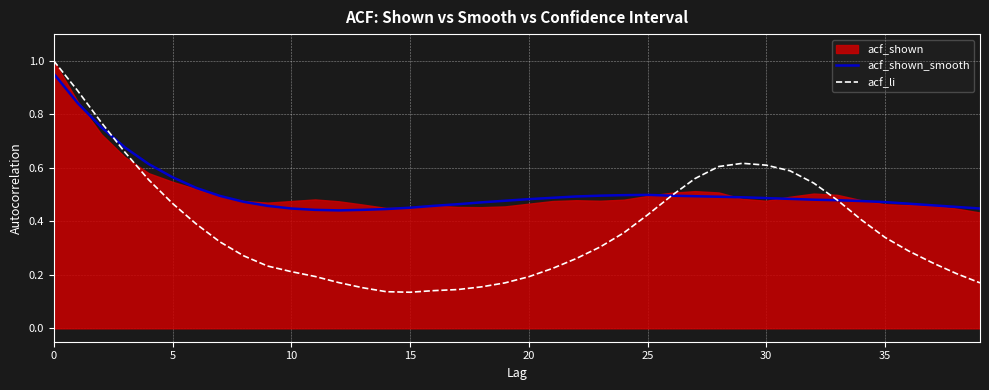

What is the approximate value of acf_li at 23?

0.3